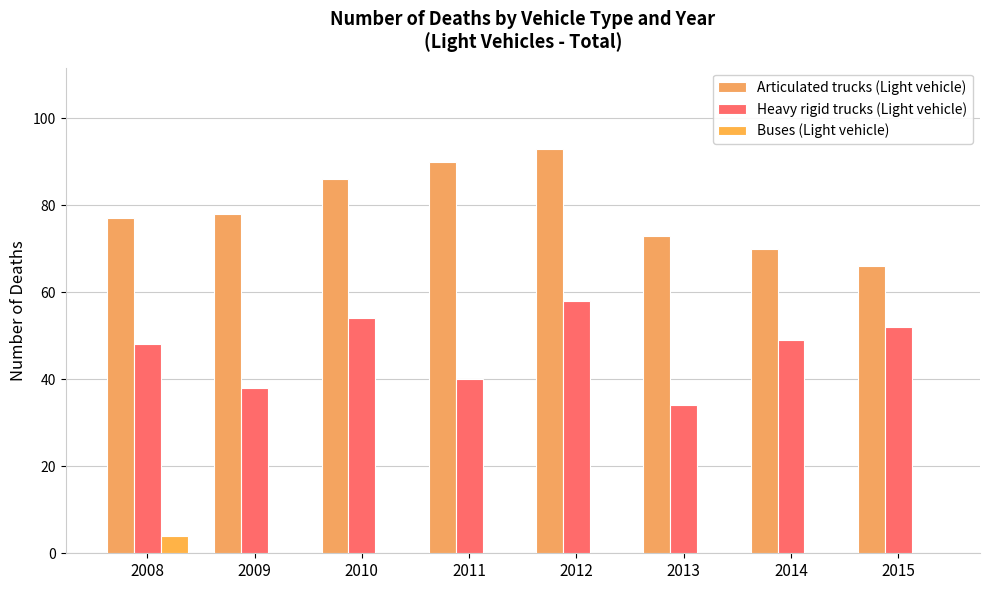

Reading left to right, list all the values displayed in this chart.

Articulated trucks (Light vehicle): 2008=77	2009=78	2010=86	2011=90	2012=93	2013=73	2014=70	2015=66
Heavy rigid trucks (Light vehicle): 2008=48	2009=38	2010=54	2011=40	2012=58	2013=34	2014=49	2015=52
Buses (Light vehicle): 2008=4	2009=0	2010=0	2011=0	2012=0	2013=0	2014=0	2015=0